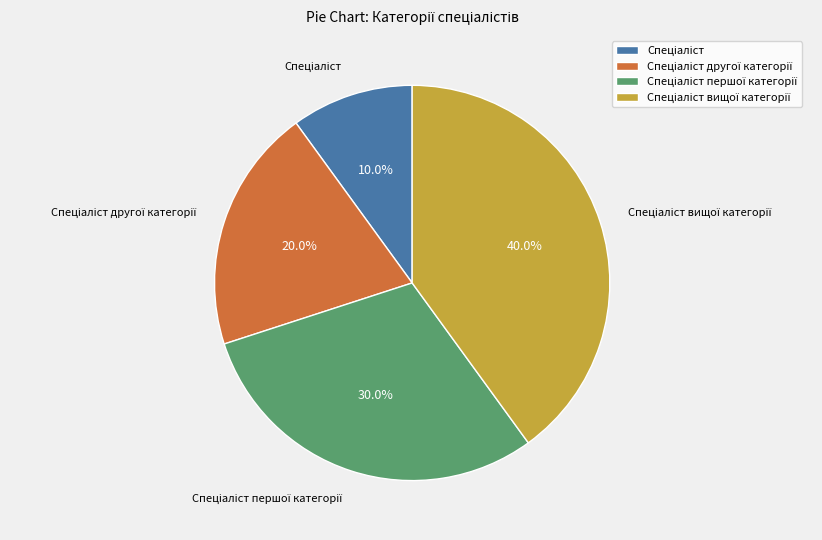

Does any single category account for the majority?

No